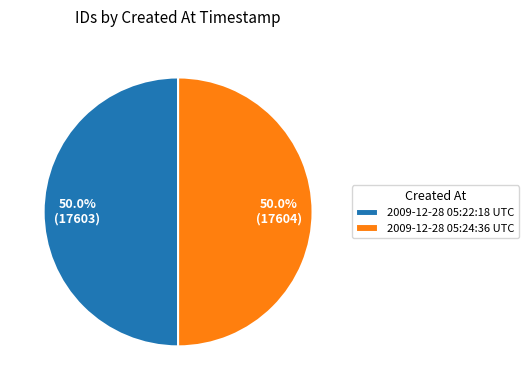

What is the ratio of the value at 2009-12-28 05:24:36 UTC to the value at 2009-12-28 05:22:18 UTC?

1.0